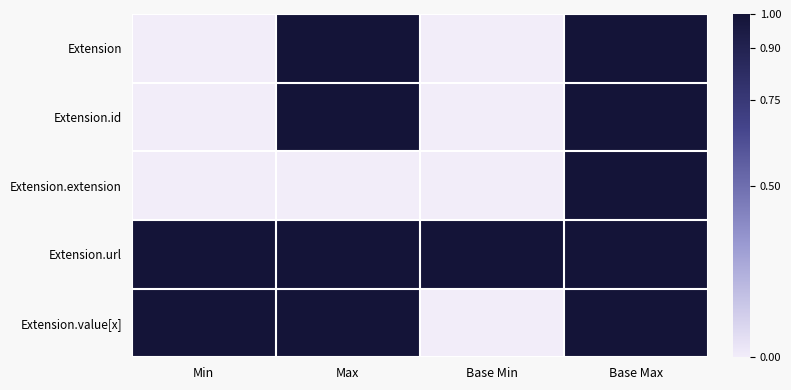

List the series in order of their peak value, lowest first.

Extension, Extension.id, Extension.extension, Extension.url, Extension.value[x]